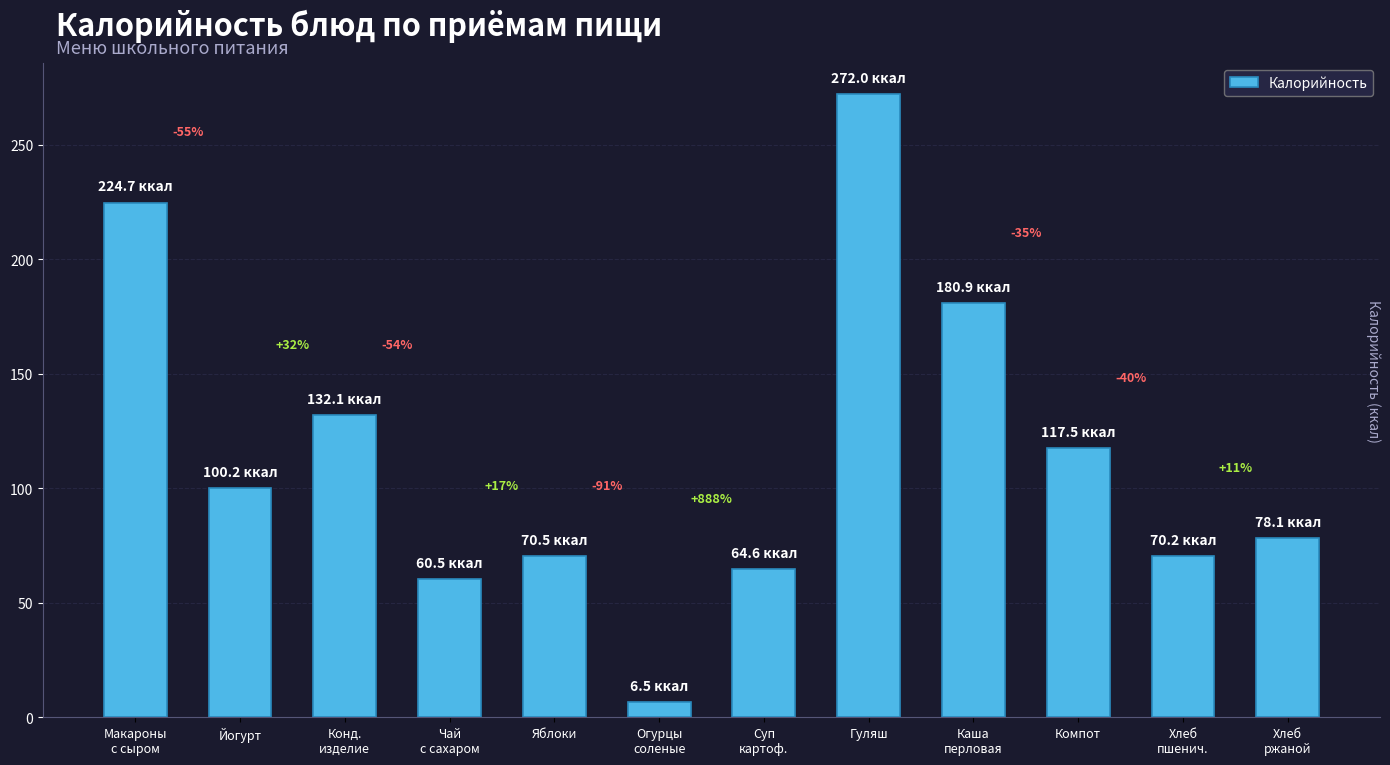

List the labels in order of value, smallest first.

Огурцы
соленые, Чай
с сахаром, Суп
картоф., Хлеб
пшенич., Яблоки, Хлеб
ржаной, Йогурт, Компот, Конд.
изделие, Каша
перловая, Макароны
с сыром, Гуляш